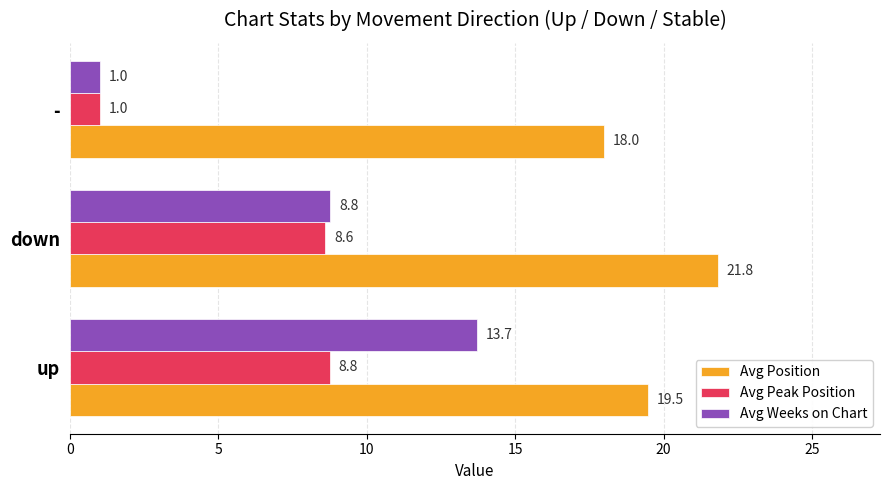

True or false: Avg Position has a value of 21.8 at down.

True